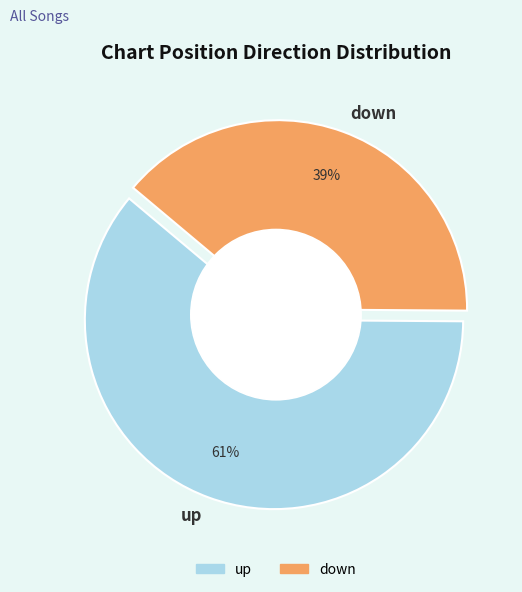

The up slice represents 75% of the pie. True or false?

False